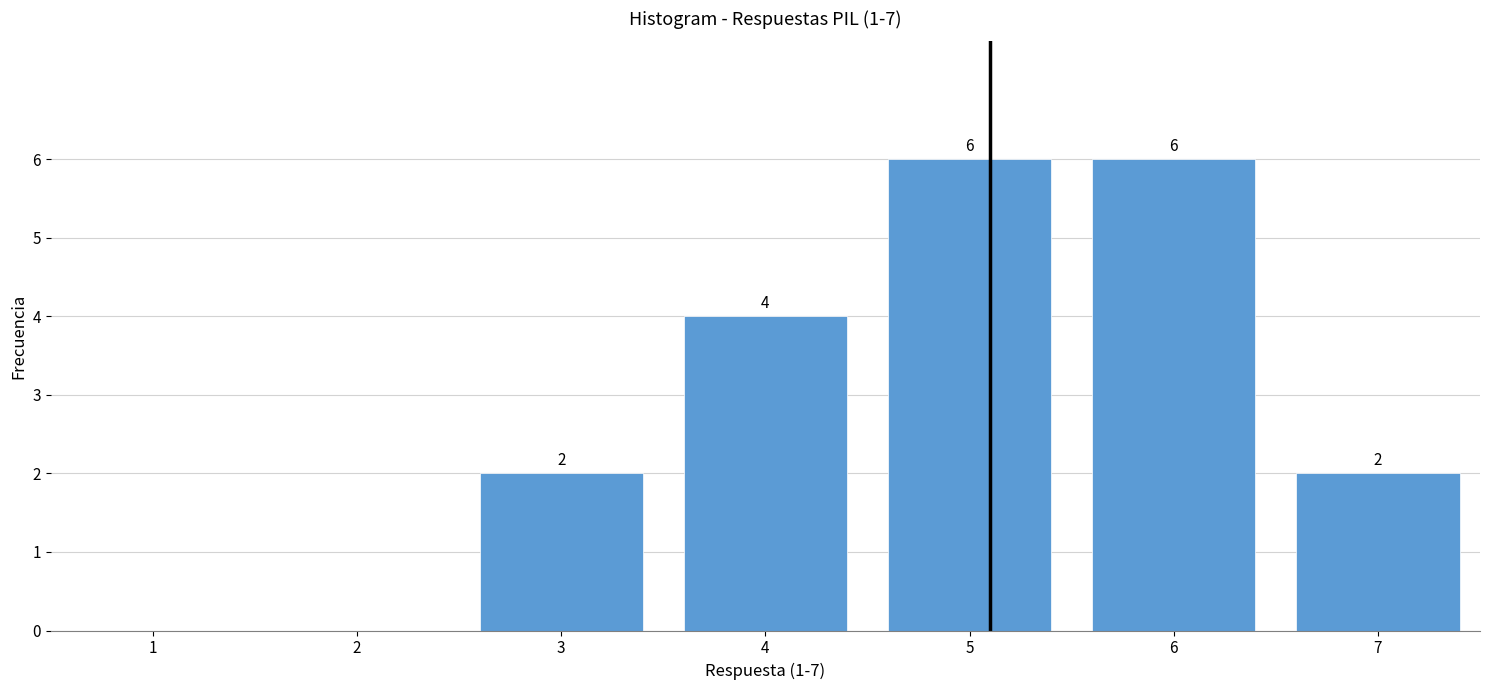

Reading left to right, what are all the values shown in this chart?

1=0	2=0	3=2	4=4	5=6	6=6	7=2